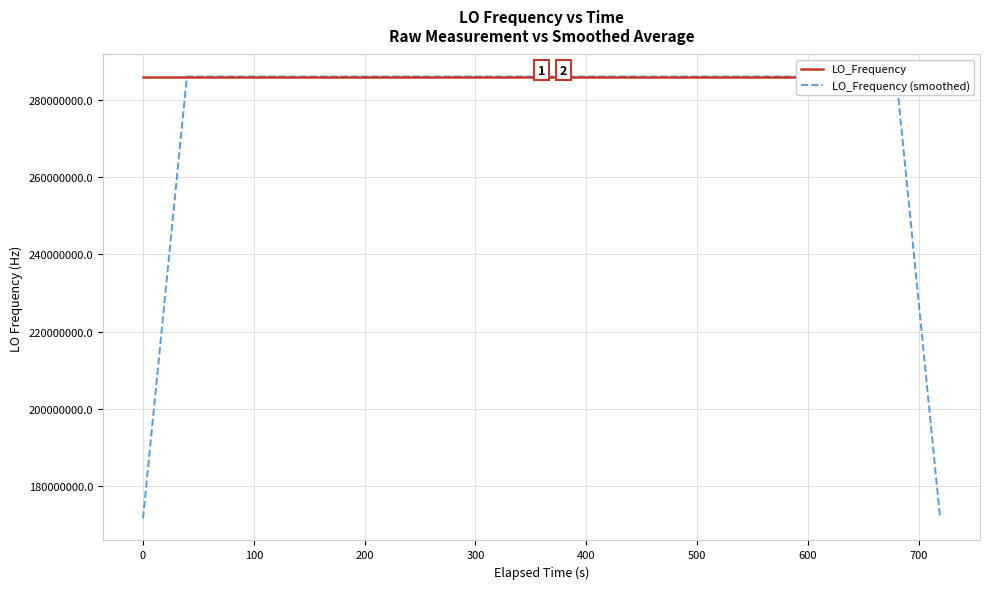

Which series has the largest total across all categories?

LO_Frequency